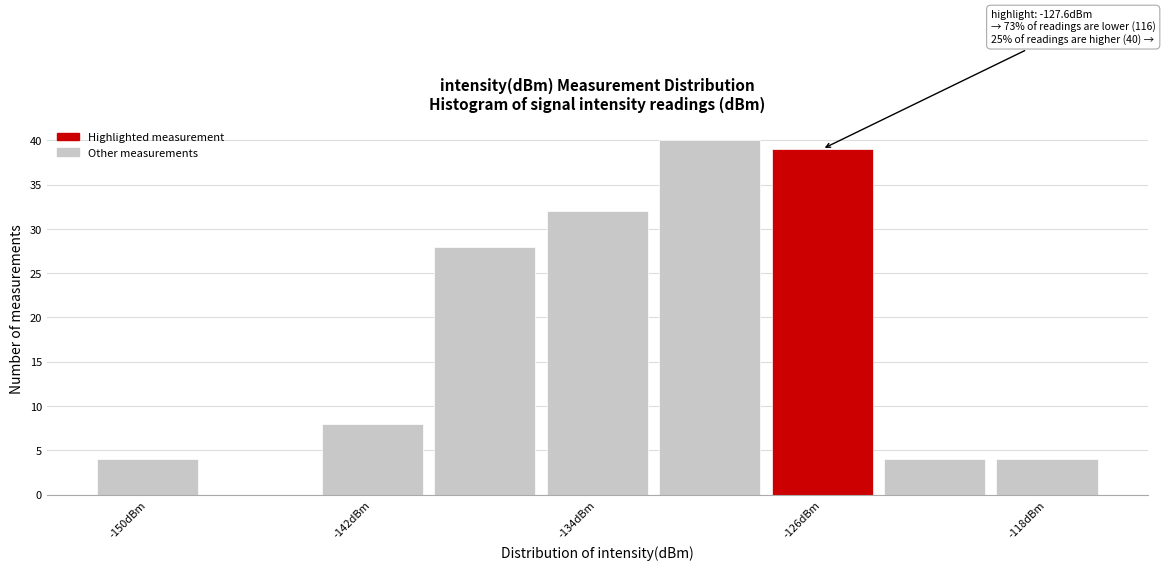

Which range on the x-axis has the tallest bar?

-132 to -128